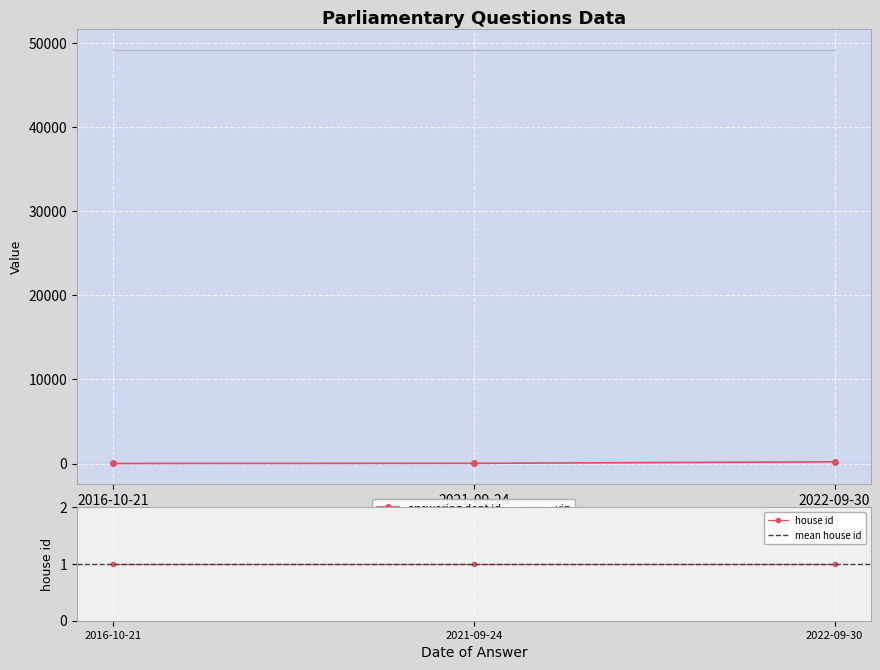

At 2021-09-24, list the series in order from largest to smallest.

uin, answering dept id, house id